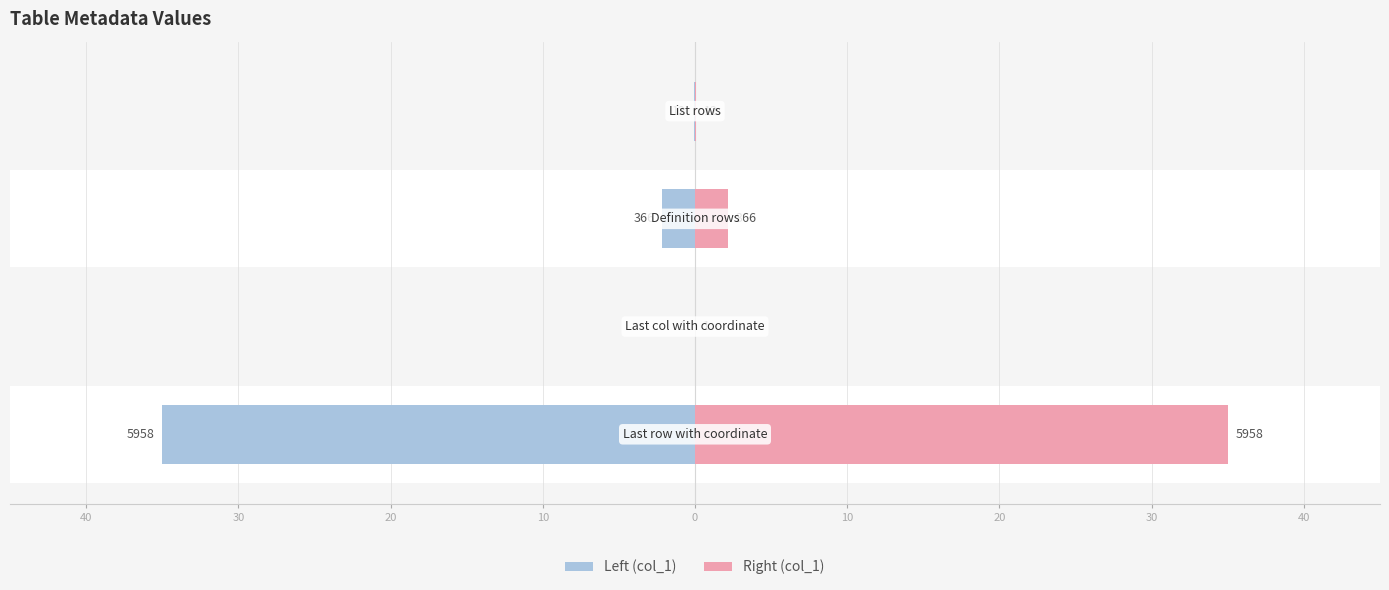

What is the difference between the maximum and minimum values in the Left (col_1) series?

35.0